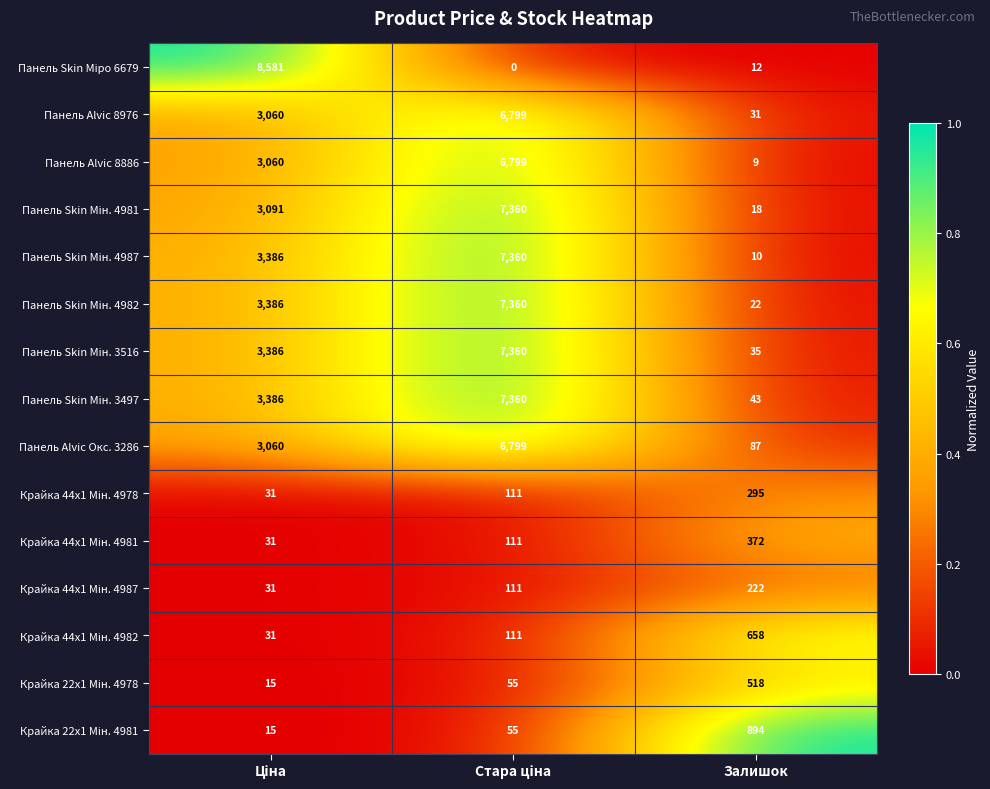

Which category has the lowest value in the Панель Alvic Окс. 3286 series?

Залишок